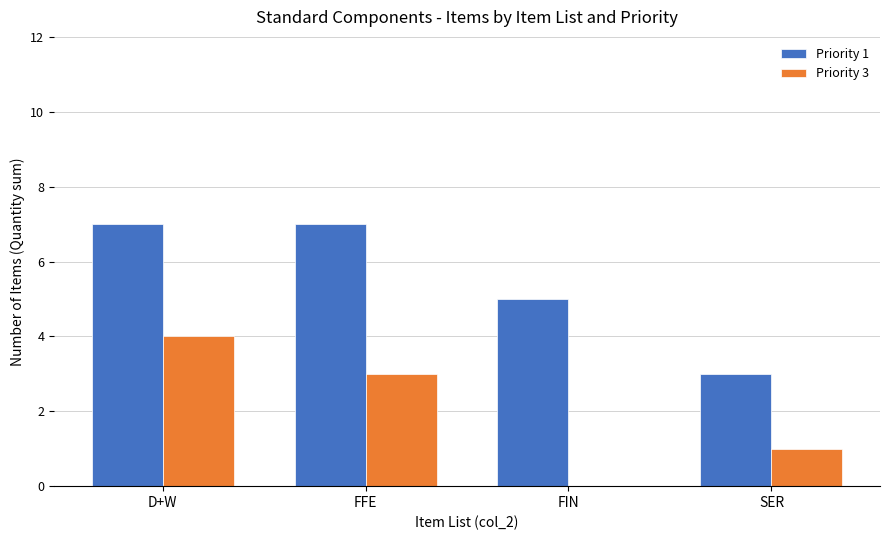

Reading right to left, extract all data points from this chart.

Priority 1: SER=3	FIN=5	FFE=7	D+W=7
Priority 3: SER=1	FIN=0	FFE=3	D+W=4